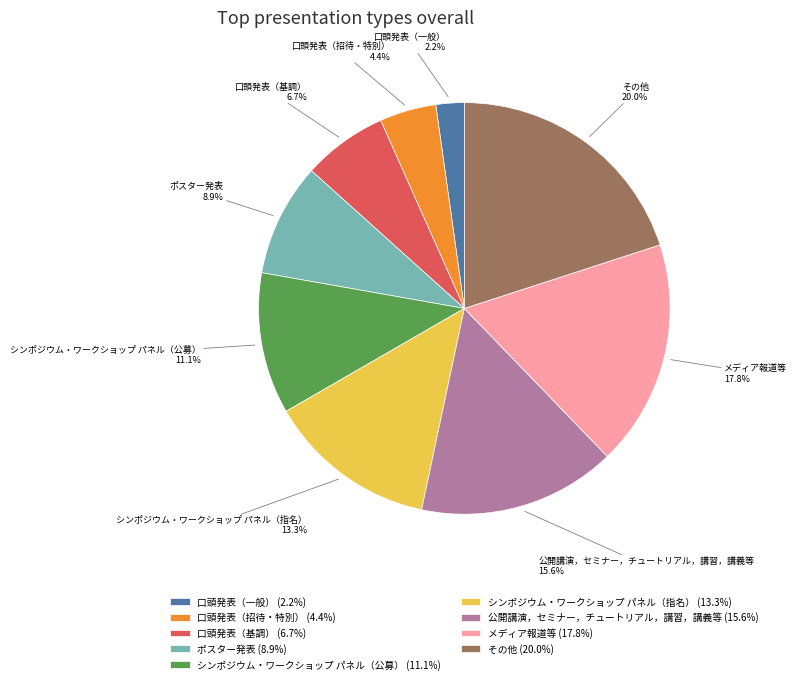

What is the ratio of the value at その他 to the value at 口頭発表（基調）?

3.0